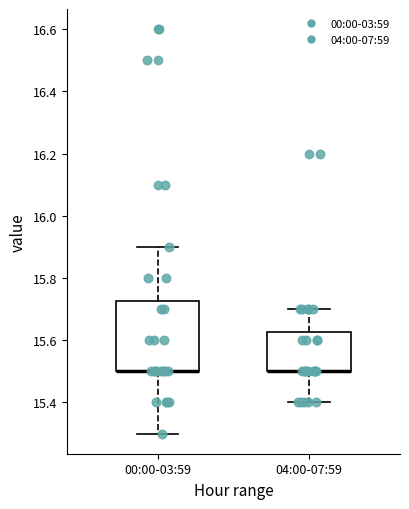

Reading left to right, read every box against the y-axis: the position of its median line, the range the box covers, and the ends of its whiskers. The values are not printed on the chart, so give them approximately, as read against the axis.

00:00-03:59: median 15.50 (drawn on the box's lower edge), box 15.50 to 15.72, whiskers 15.30 to 15.90
04:00-07:59: median 15.50 (drawn on the box's lower edge), box 15.50 to 15.62, whiskers 15.40 to 15.70